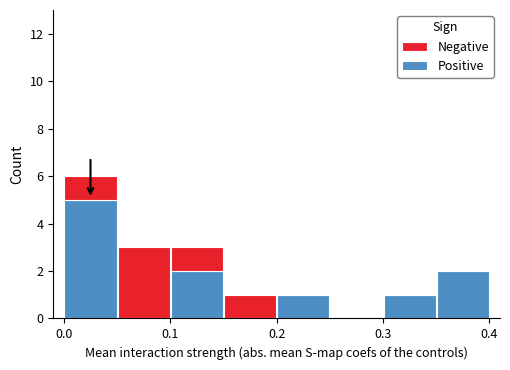

What is the sum of all Positive values?

11